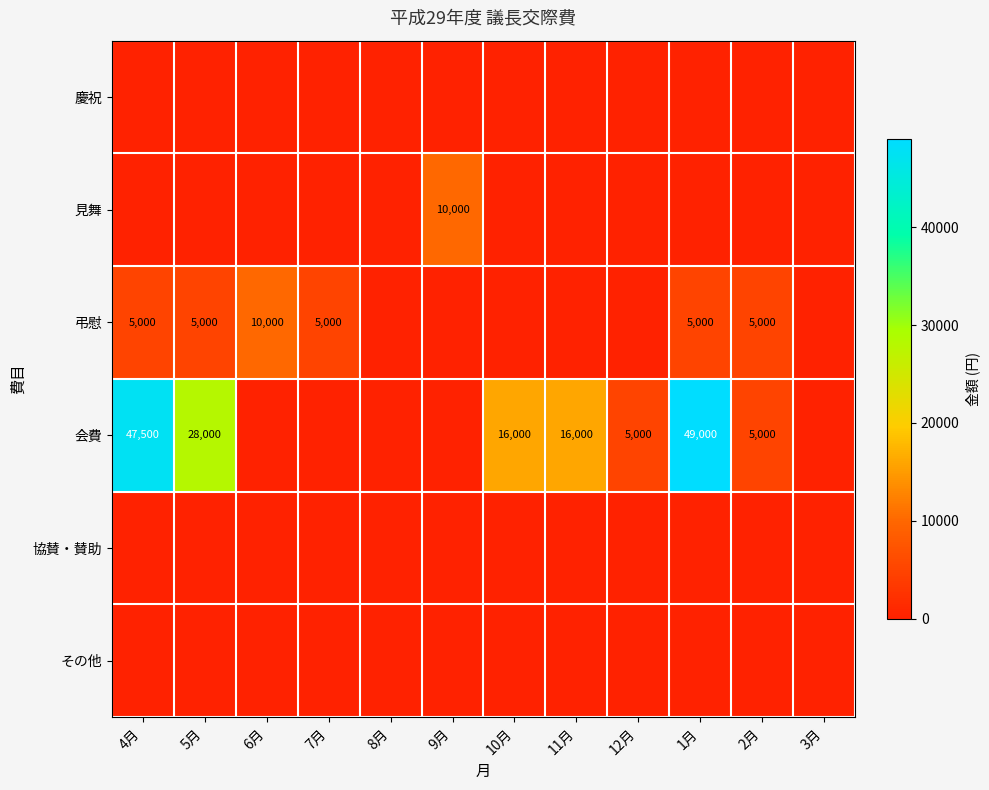

Is the value of 会費 at 11月 greater than the value of 弔慰 at 6月?

Yes